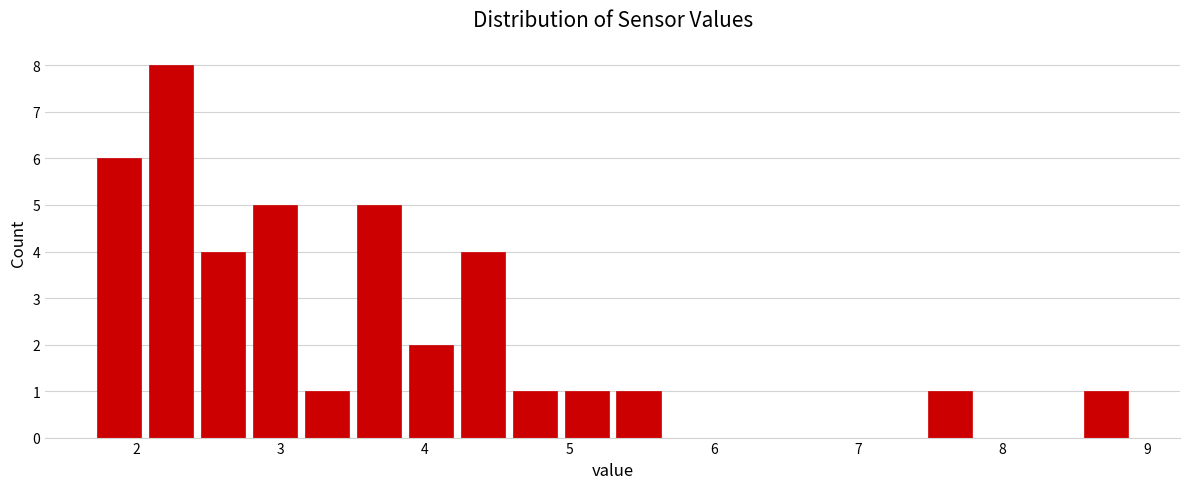

Read against the x-axis, roughly where is the centre of the tallest bar?

2.2